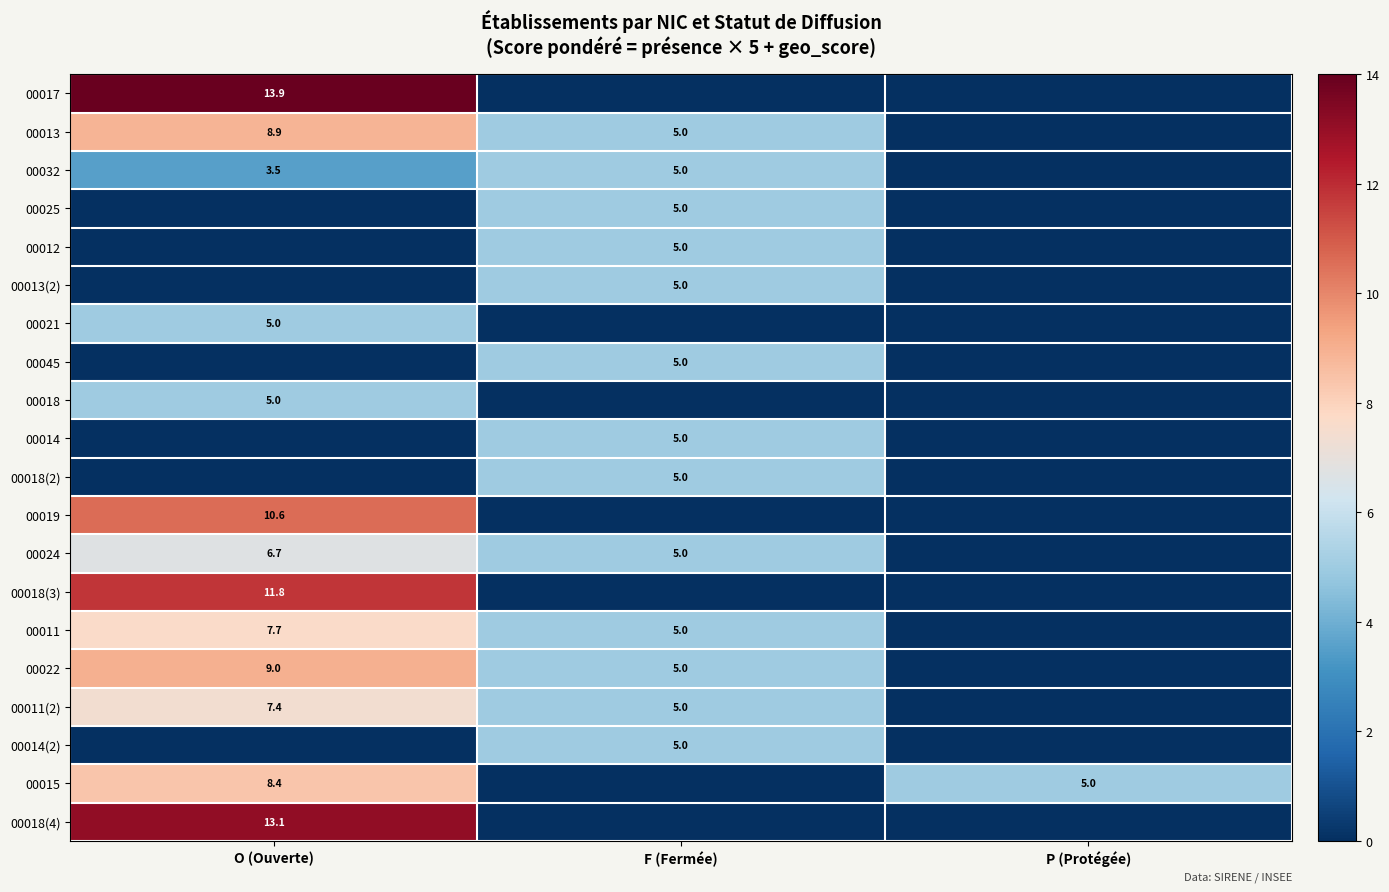

Between P (Protégée) and O (Ouverte), which is larger?

O (Ouverte)